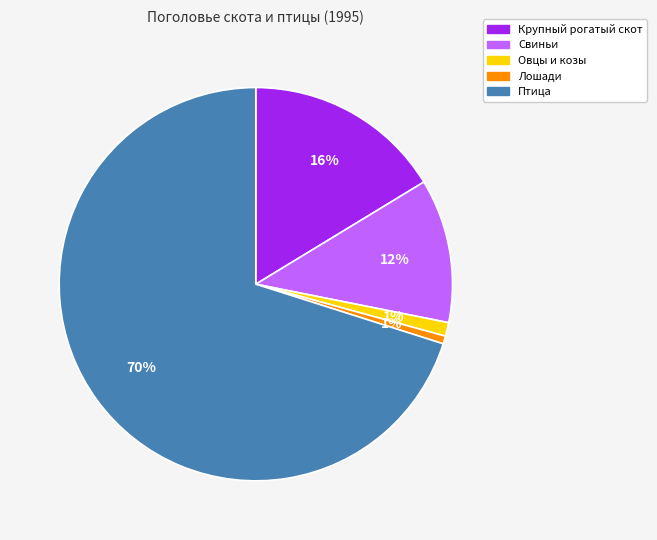

Do Лошади and Крупный рогатый скот together represent more than half of the pie?

No